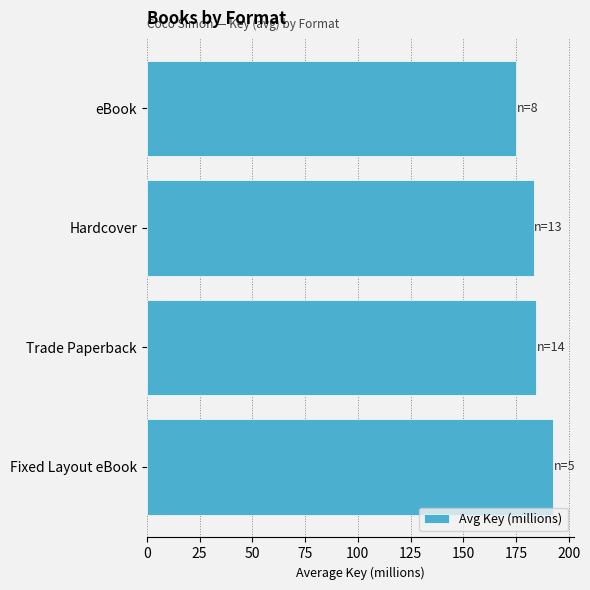

How many distinct data groups are displayed?

1